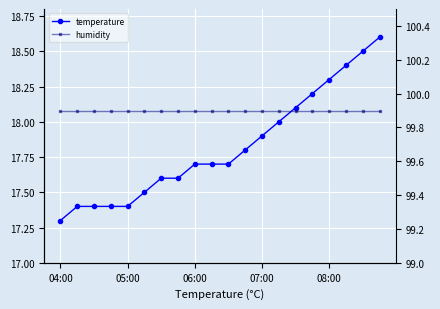

What is the value of the humidity point at the 11th from the left?

99.9